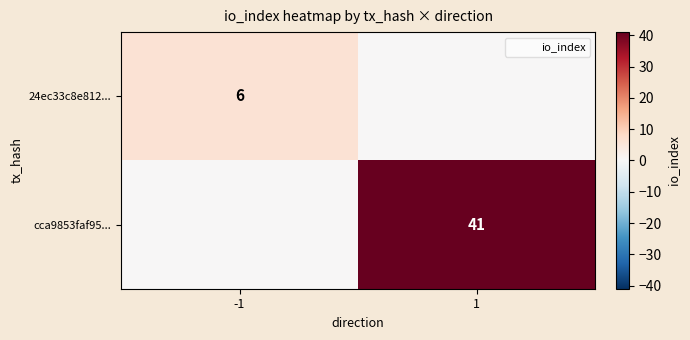

How many positive values does the 24ec33c8e812... series have?

1